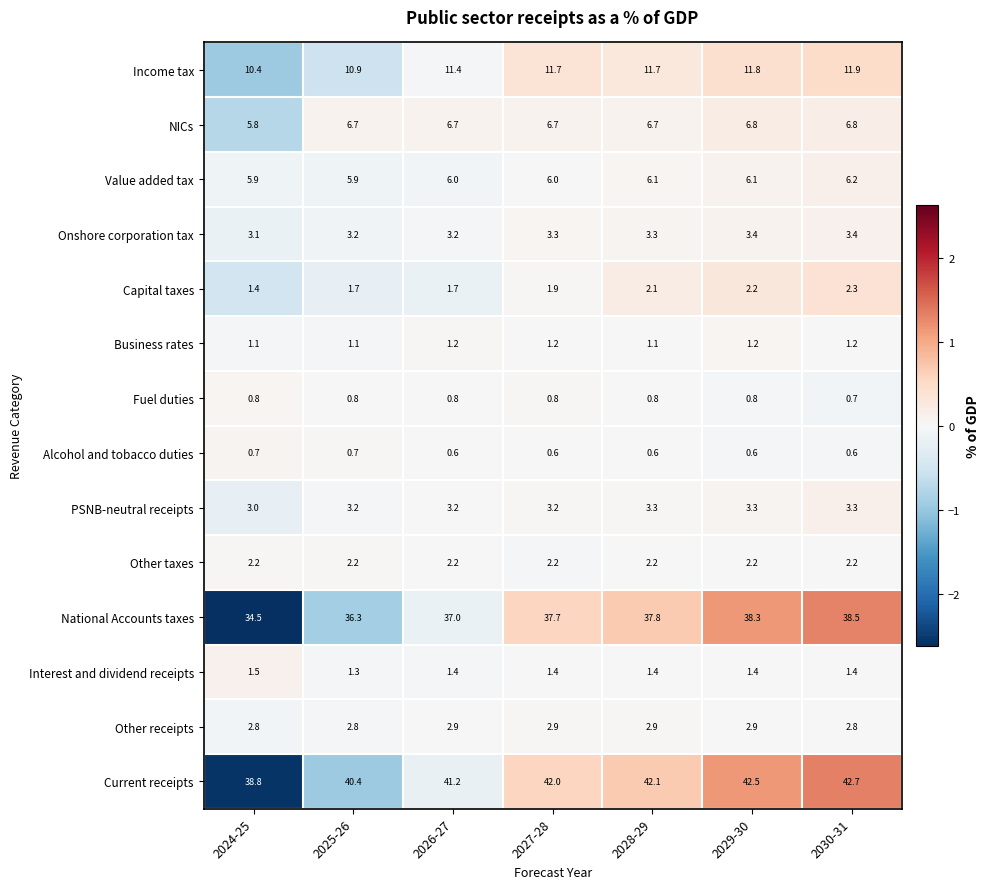

The value of Interest and dividend receipts at 2026-27 is 2.2. True or false?

False